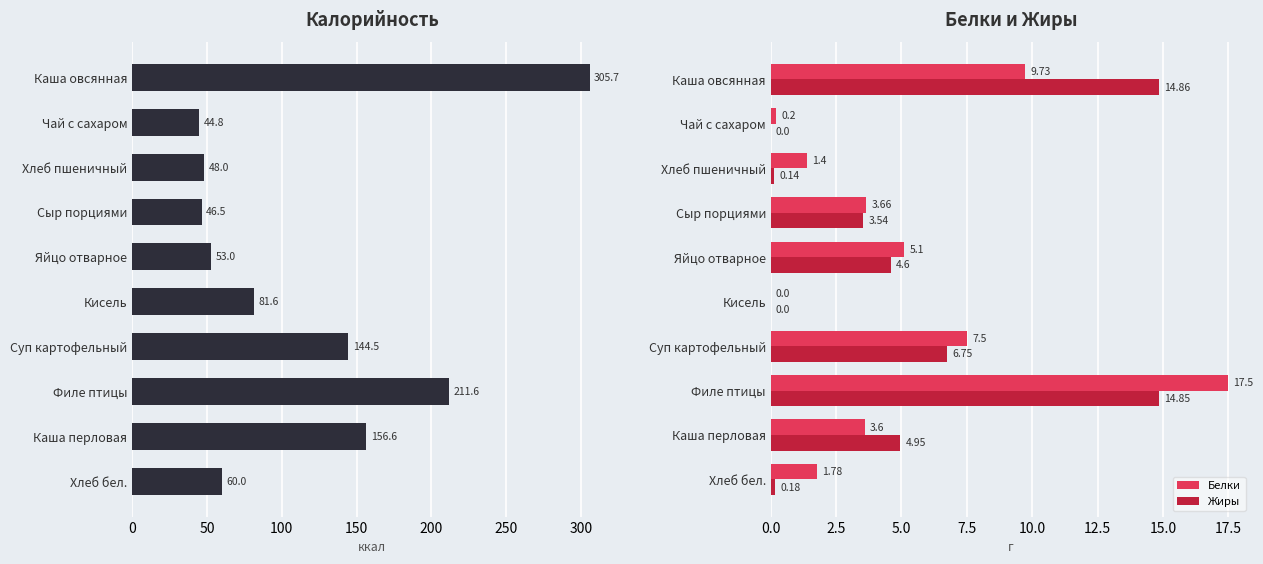

What is the sum of the Жиры values at Яйцо отварное and Сыр порциями?

8.1